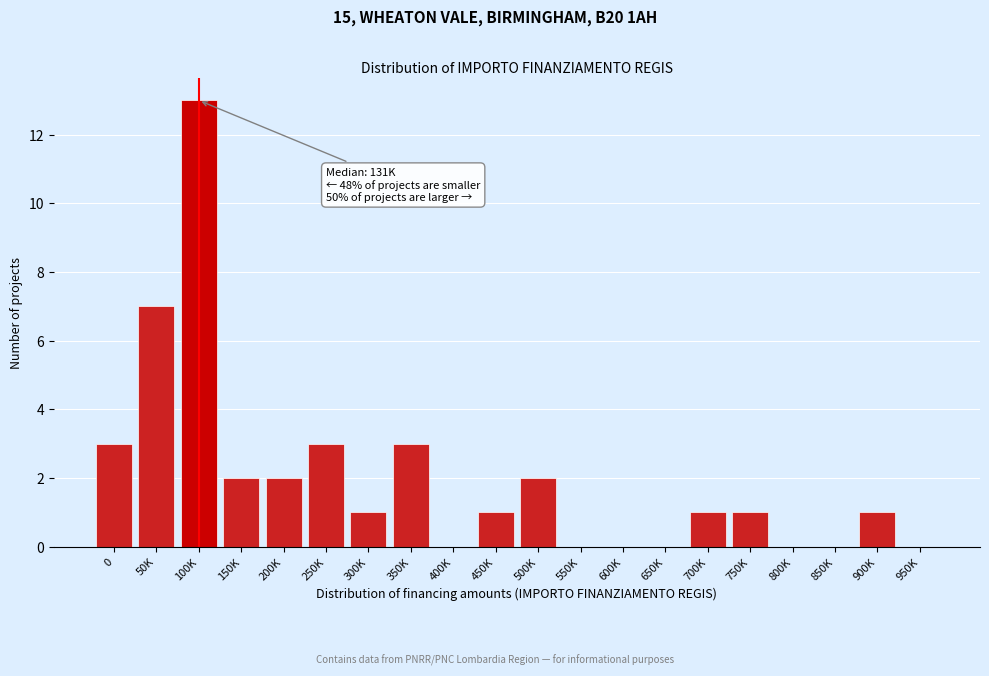

Reading left to right, list all the values displayed in this chart.

0=3	50K=7	100K=13	150K=2	200K=2	250K=3	300K=1	350K=3	400K=0	450K=1	500K=2	550K=0	600K=0	650K=0	700K=1	750K=1	800K=0	850K=0	900K=1	950K=0